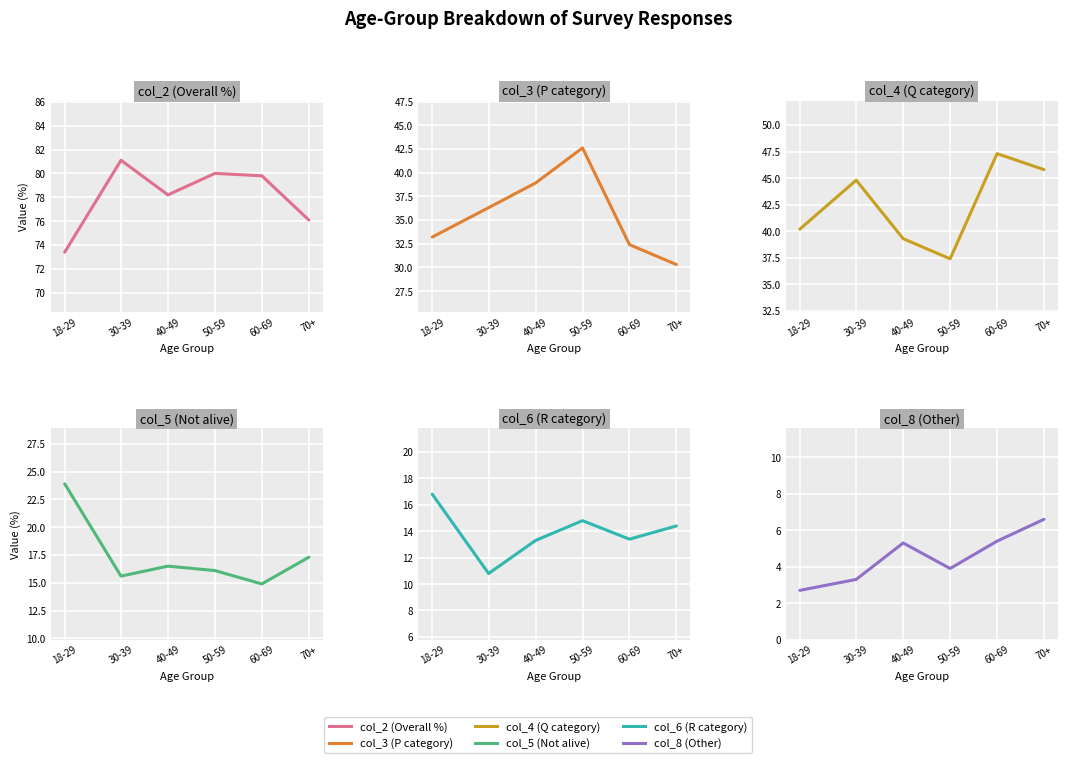

What is the difference between the maximum and minimum values in the col_5 series?

9.0